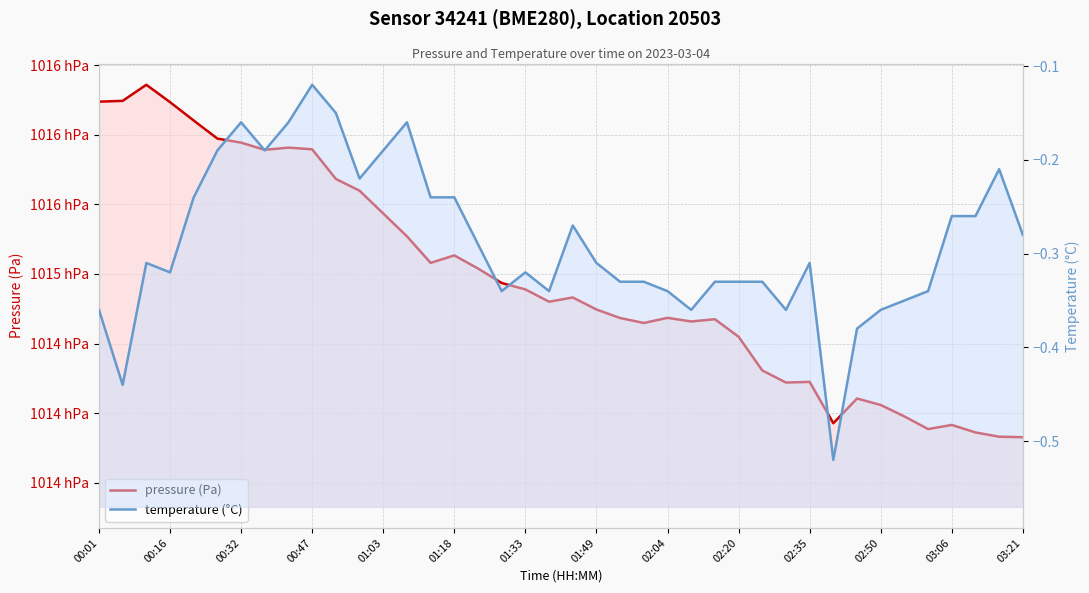

How many data points in pressure (Pa) are less than 101483?

20